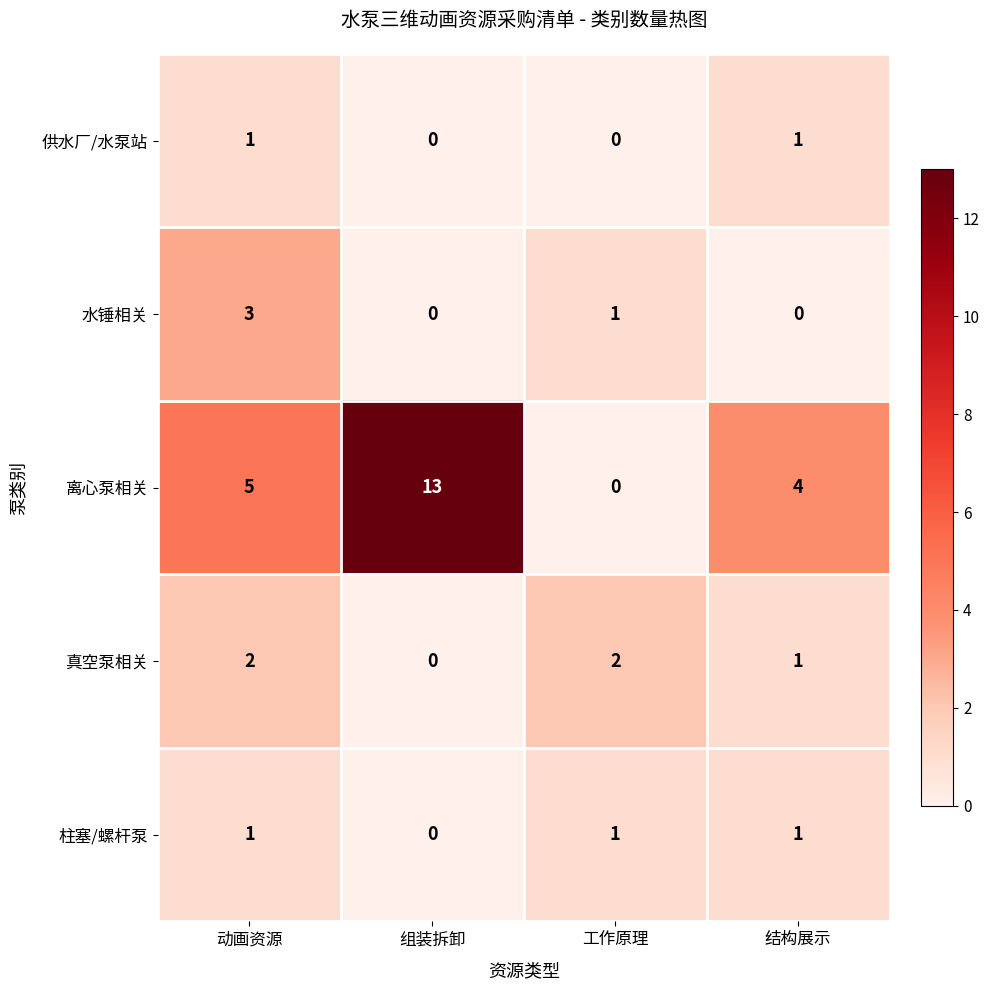

What is the maximum value for 水锤相关?

3